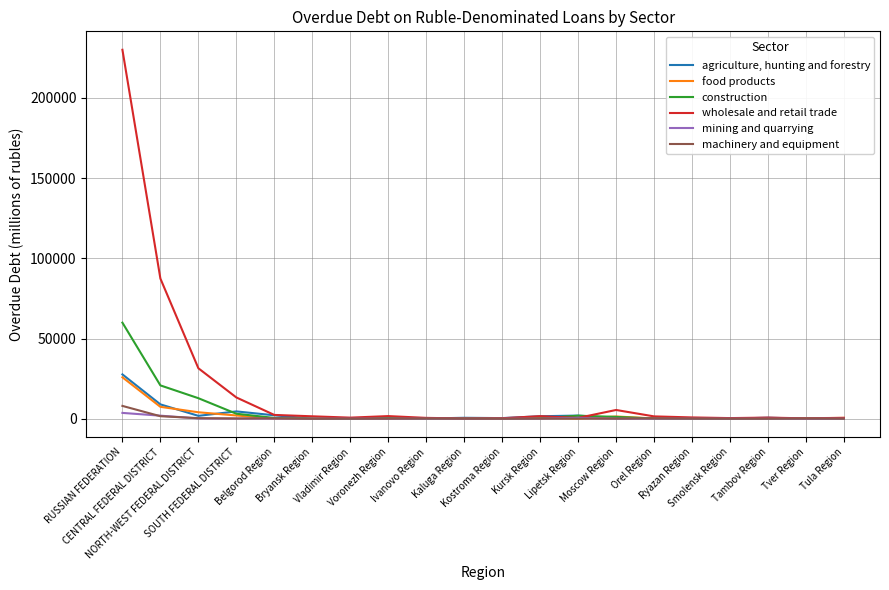

What is the difference between the second highest and minimum values in the construction series?

20752